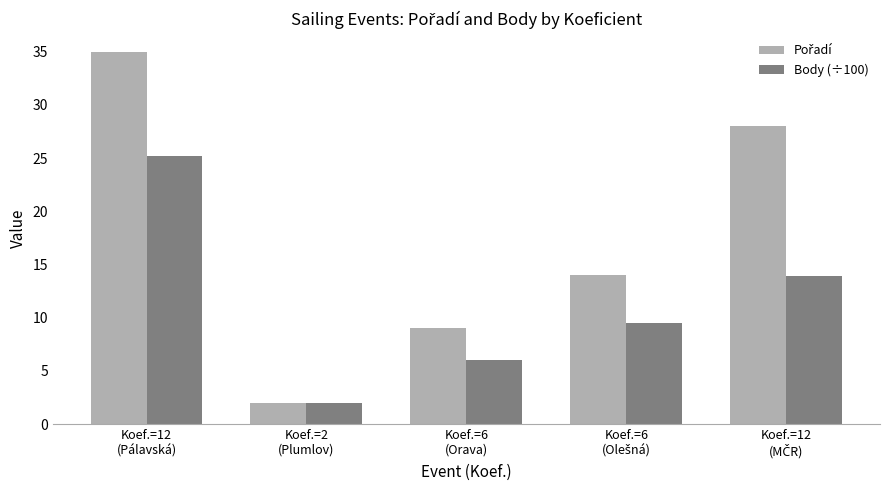

What is the sum of all Body (÷100) values?

56.8